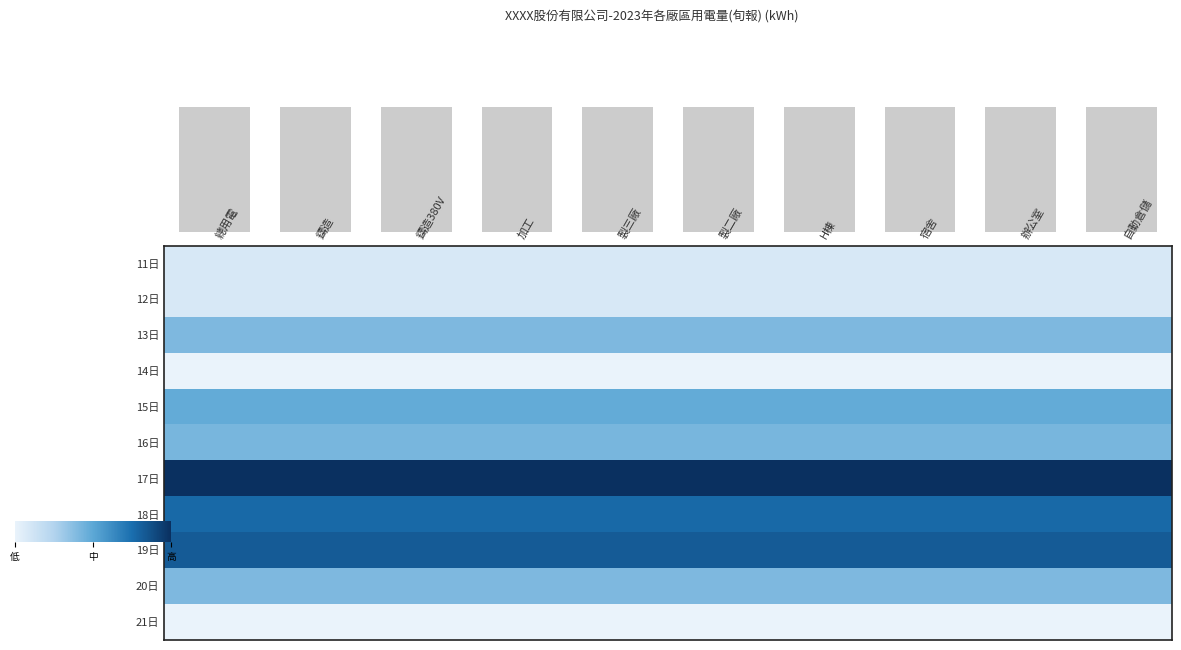

Which series changed the most between 製三廠 and 宿舍?

column total